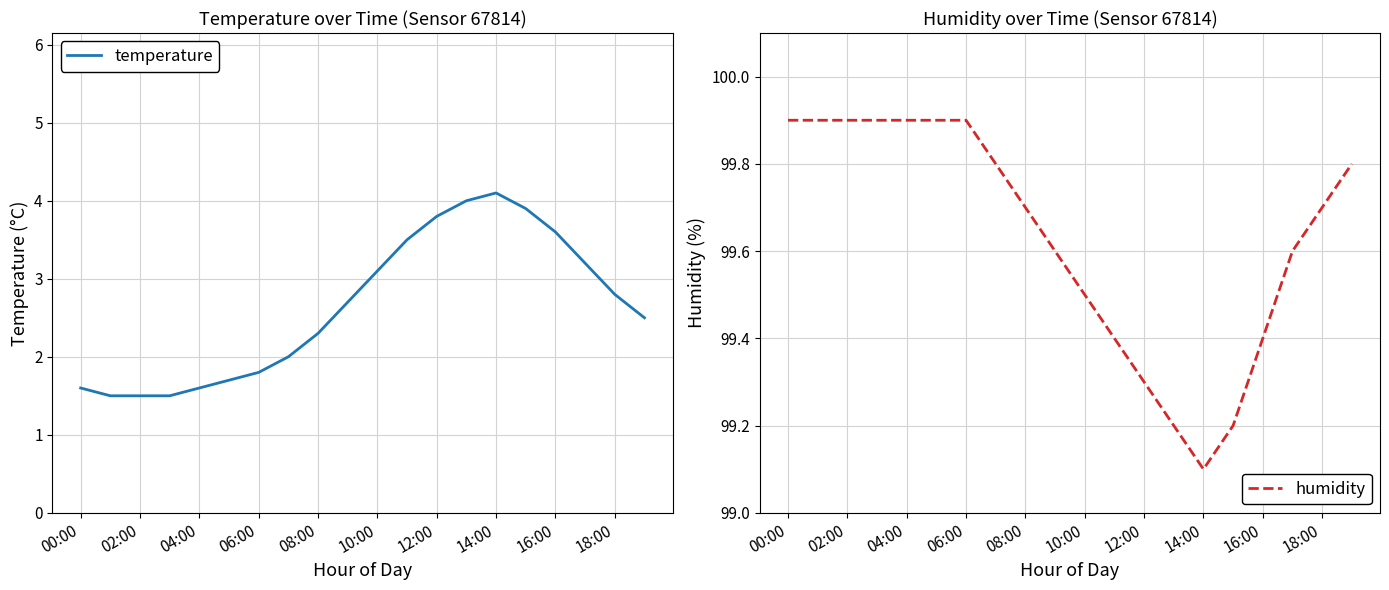

The value of humidity at 12:00 is 99.3. True or false?

True